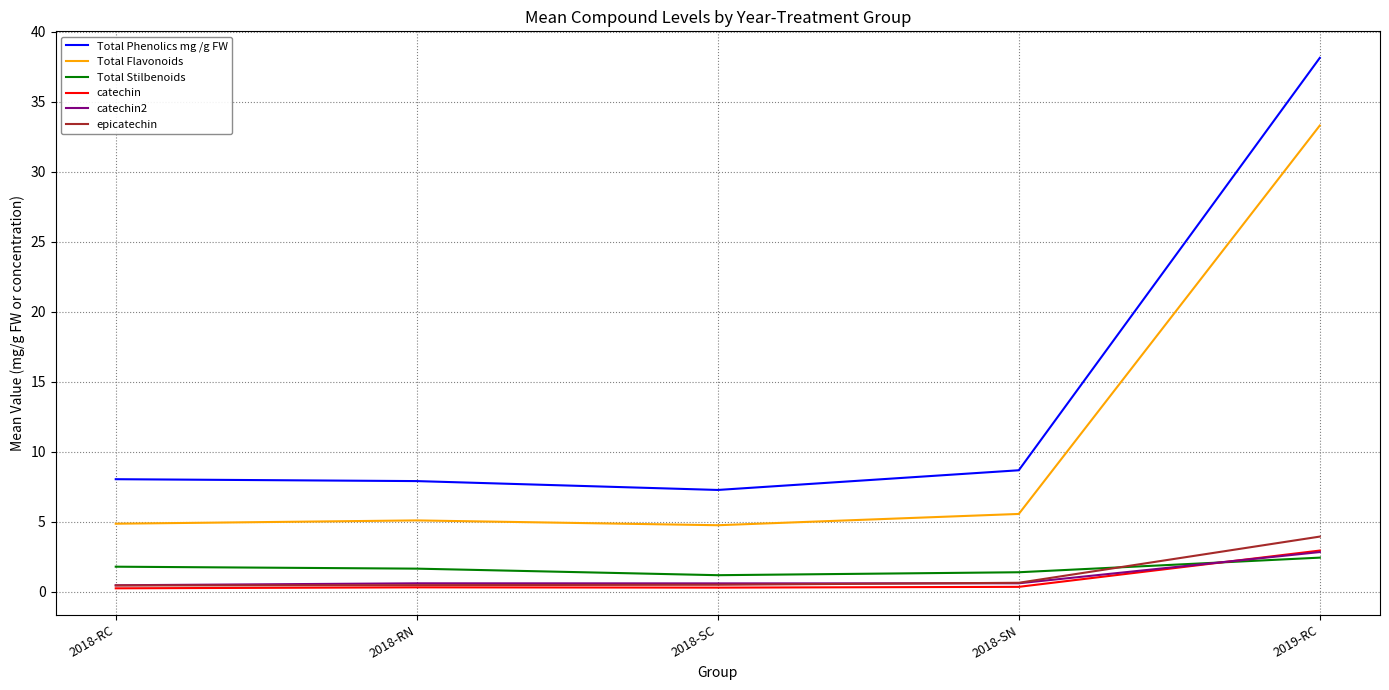

True or false: Total Stilbenoids has a value of 1.4 at 2018-SN.

True